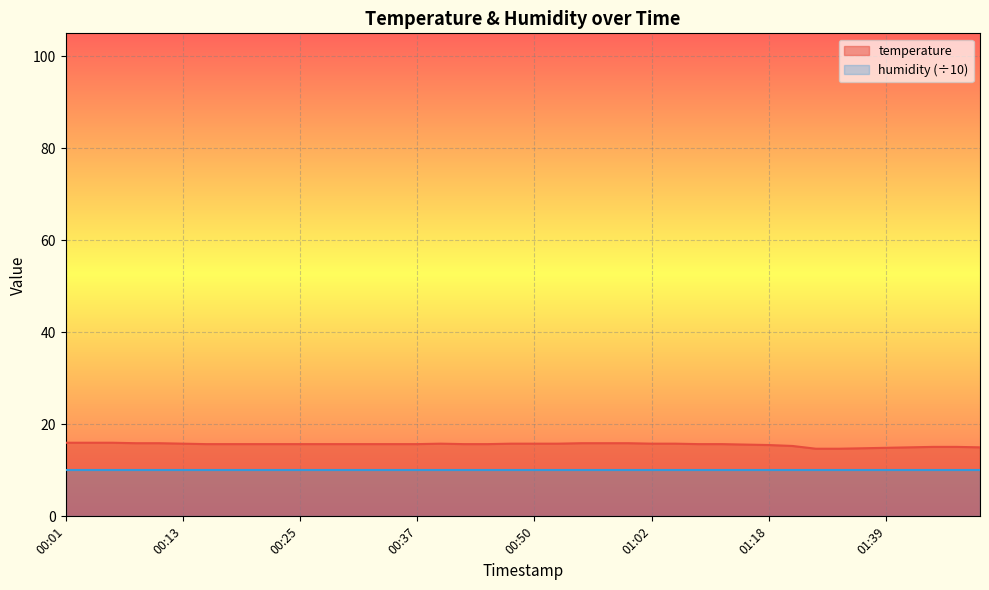

At which label does the data first exceed 15?

00:01